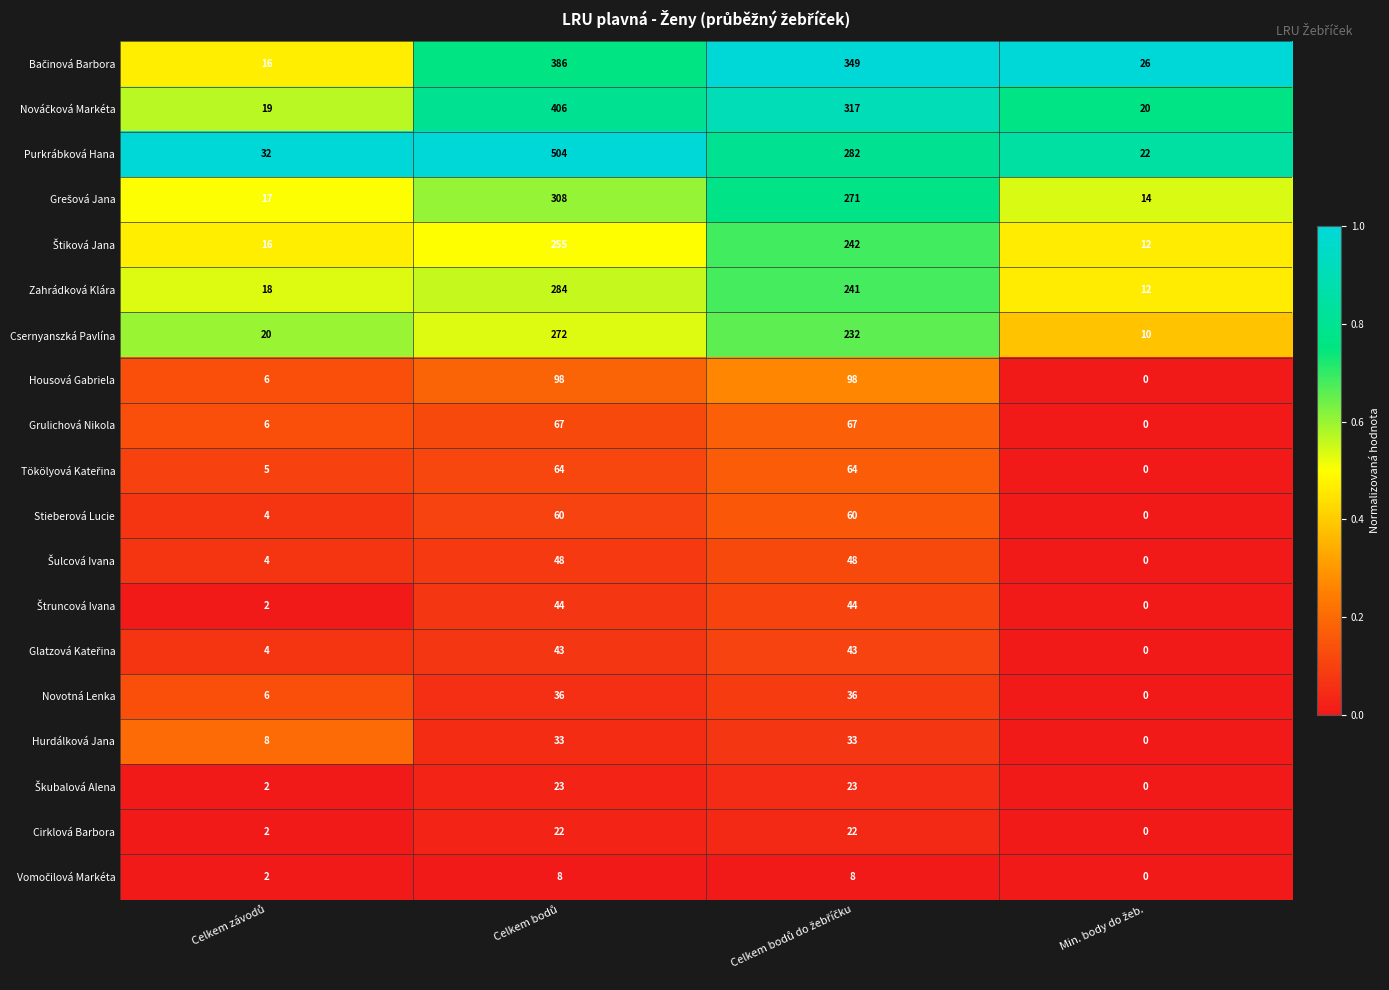

Count the number of categories in the chart.

4